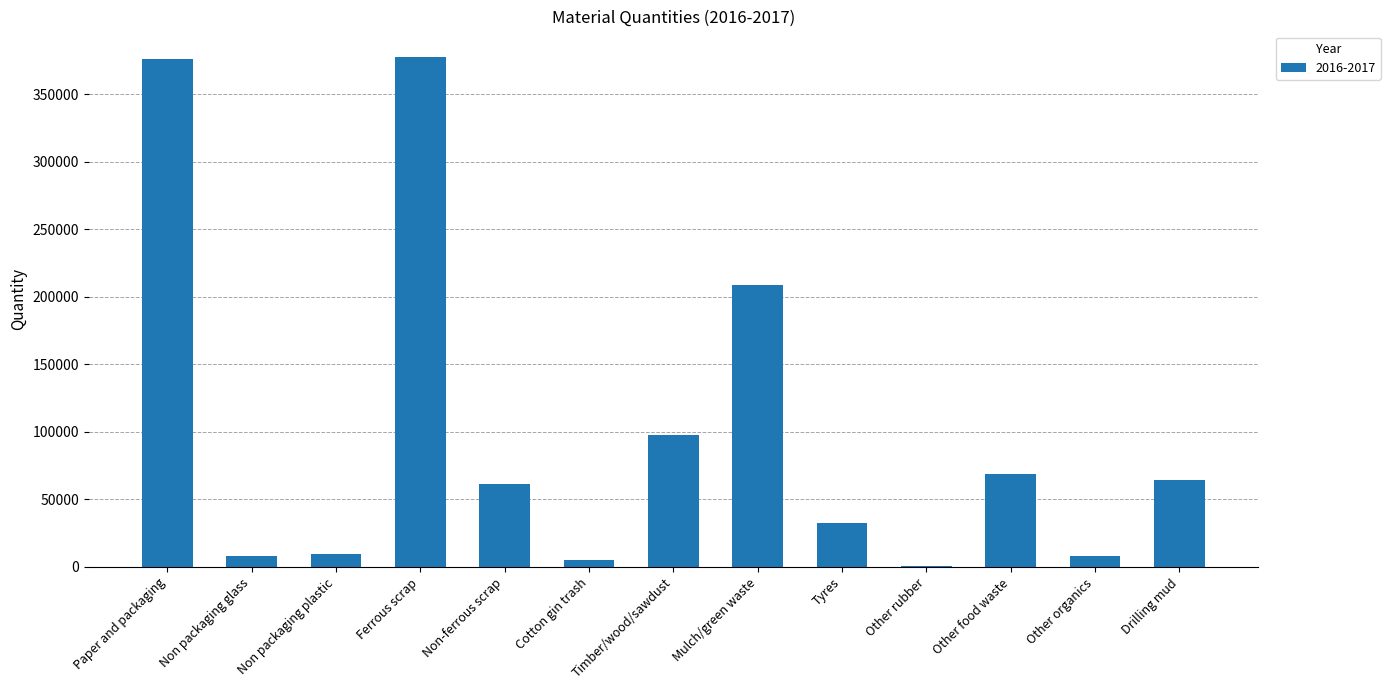

What is the maximum value shown in the chart?

377661